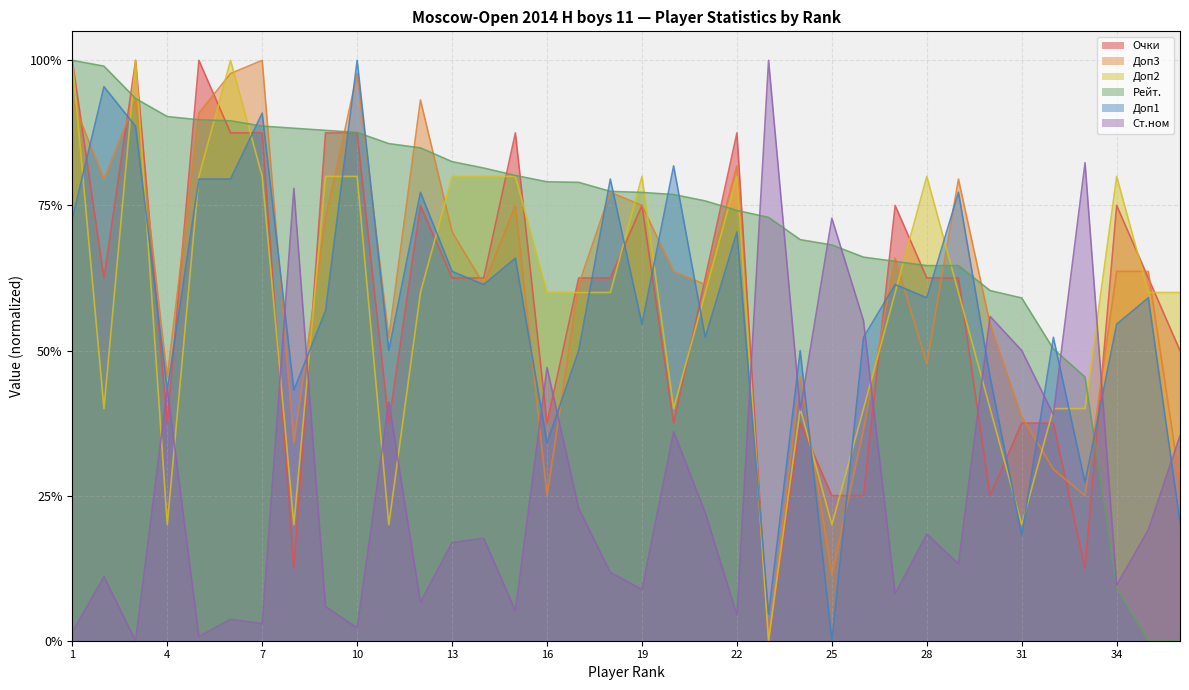

At which category is the sum across all series the highest?

3